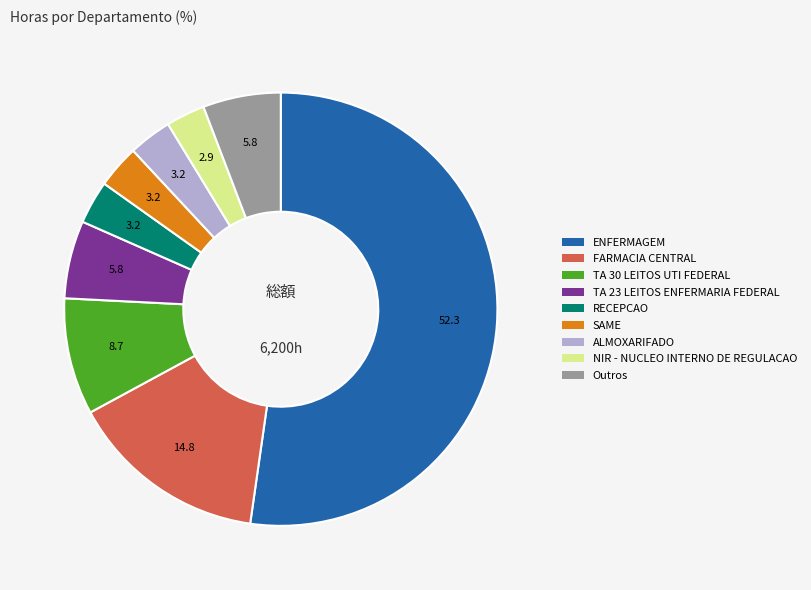

Is there any slice that represents more than half of the pie?

Yes